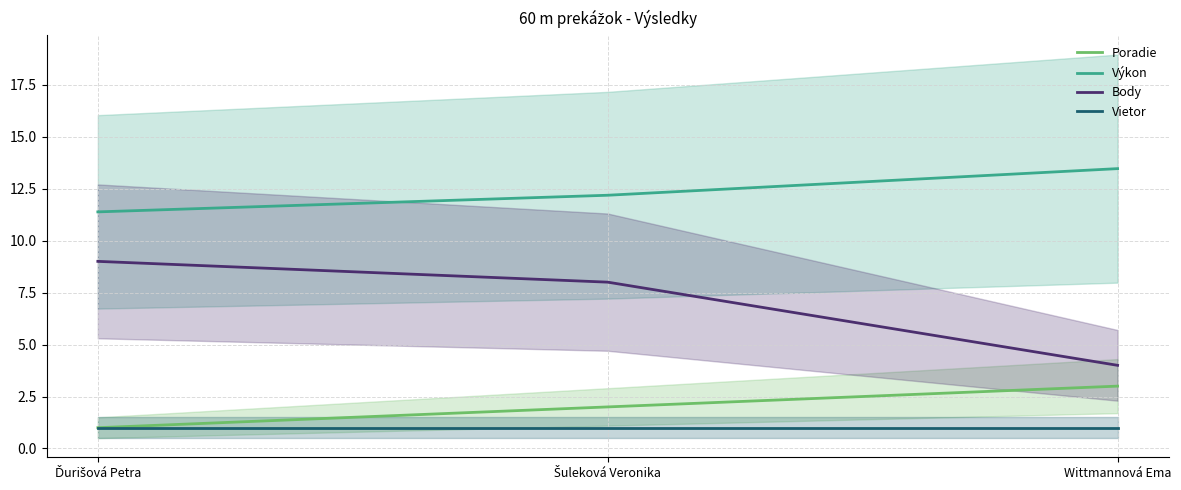

Does the chart have visible grid lines?

Yes